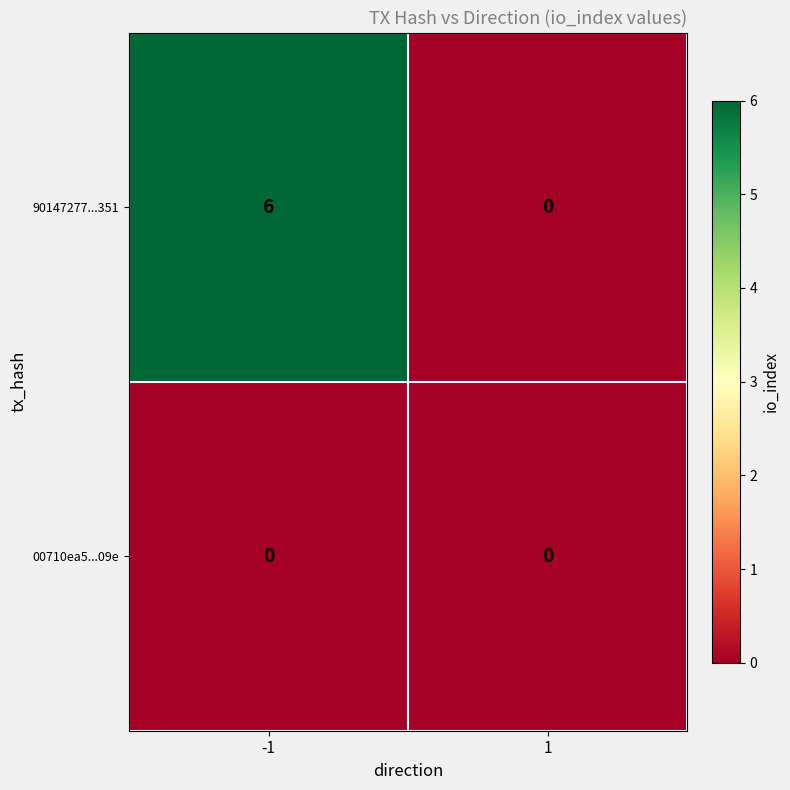

How many series are shown in this chart?

2